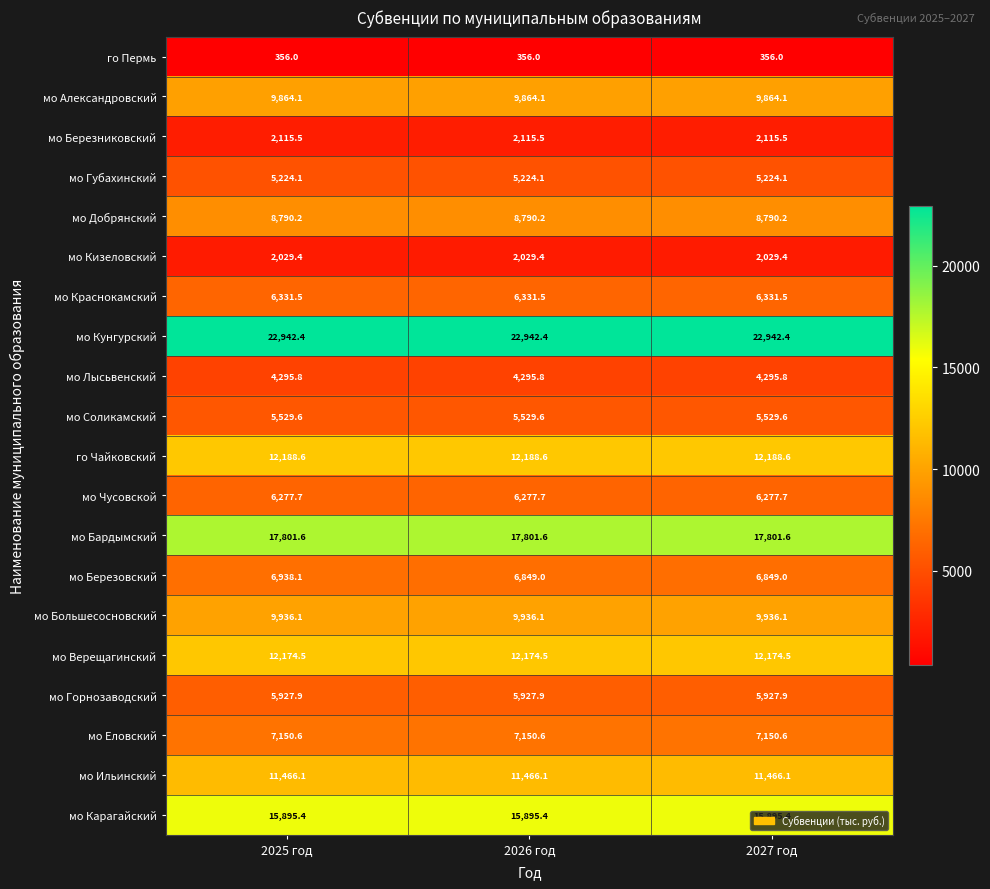

What is the spread (max minus min) of values at 2026 год?

22586.4